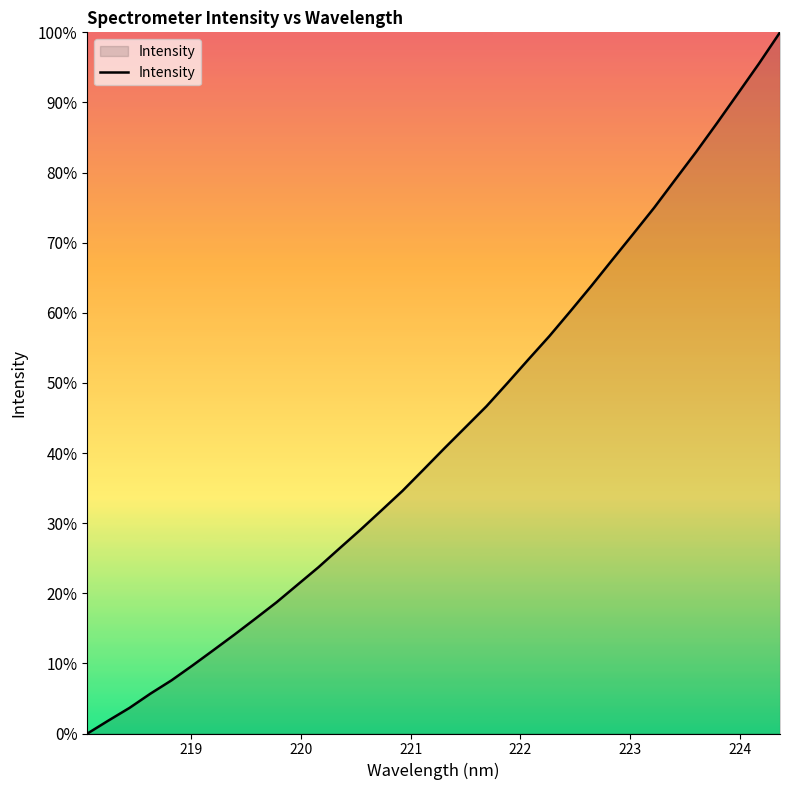

Reading right to left, list all the values displayed in this chart.

100.0	95.6	91.3	87.1	82.9	79.0	75.0	71.3	67.6	63.8	60.2	56.7	53.3	50.0	46.7	43.7	40.7	37.6	34.6	31.8	29.1	26.4	23.7	21.2	18.7	16.4	14.1	11.9	9.7	7.6	5.7	3.6	1.9	0.0